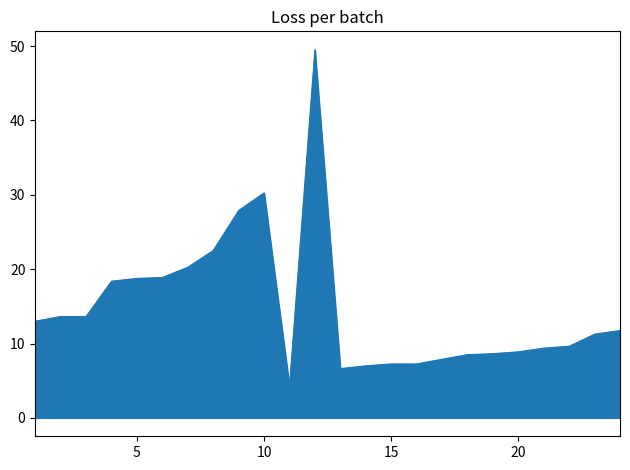

What is the maximum value shown in the chart?

49.5